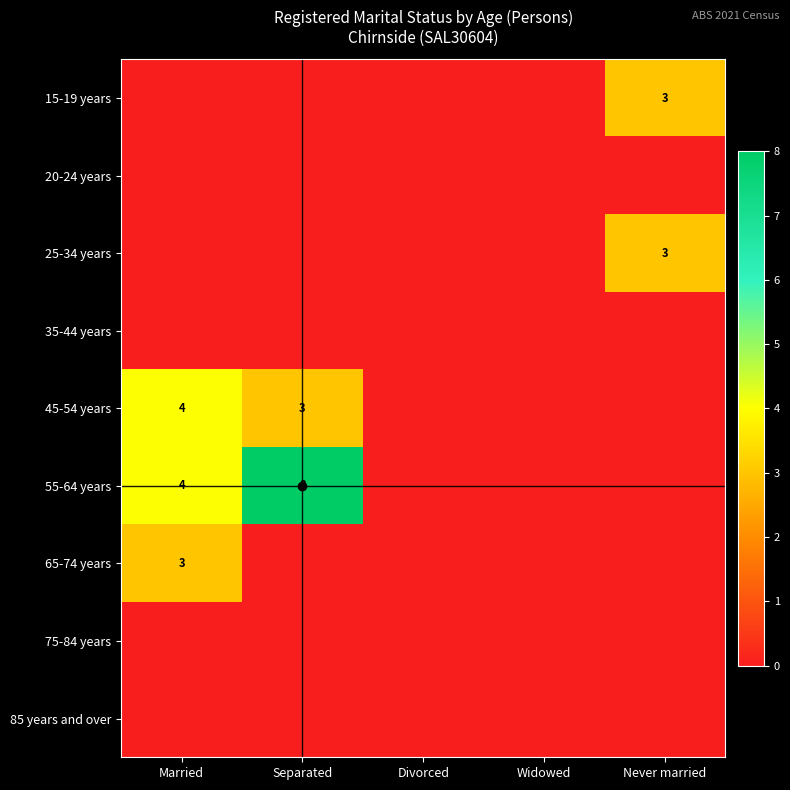

What is the maximum value shown in the chart?

8